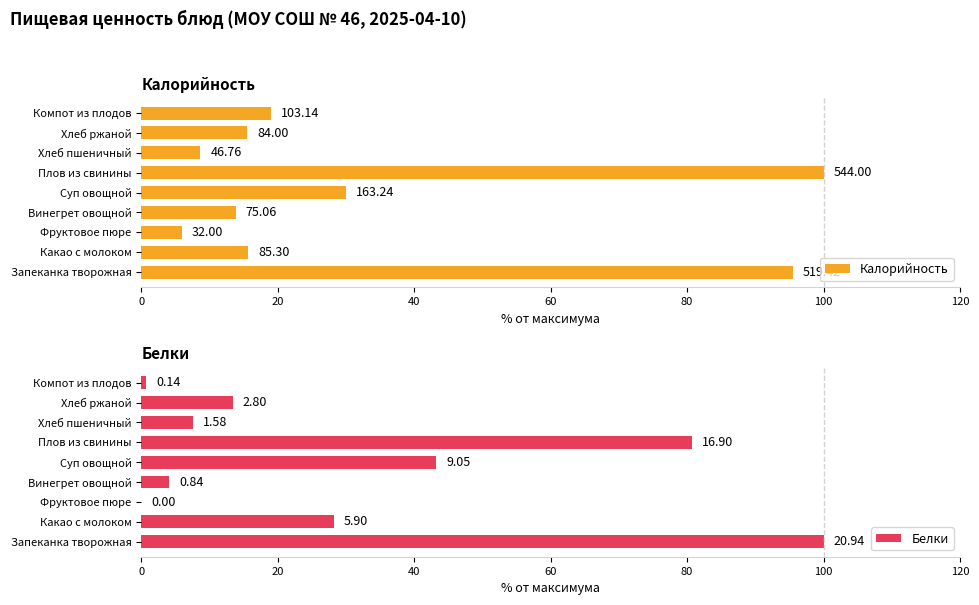

Between Фруктовое пюре and Винегрет овощной, which series saw the biggest shift?

Калорийность